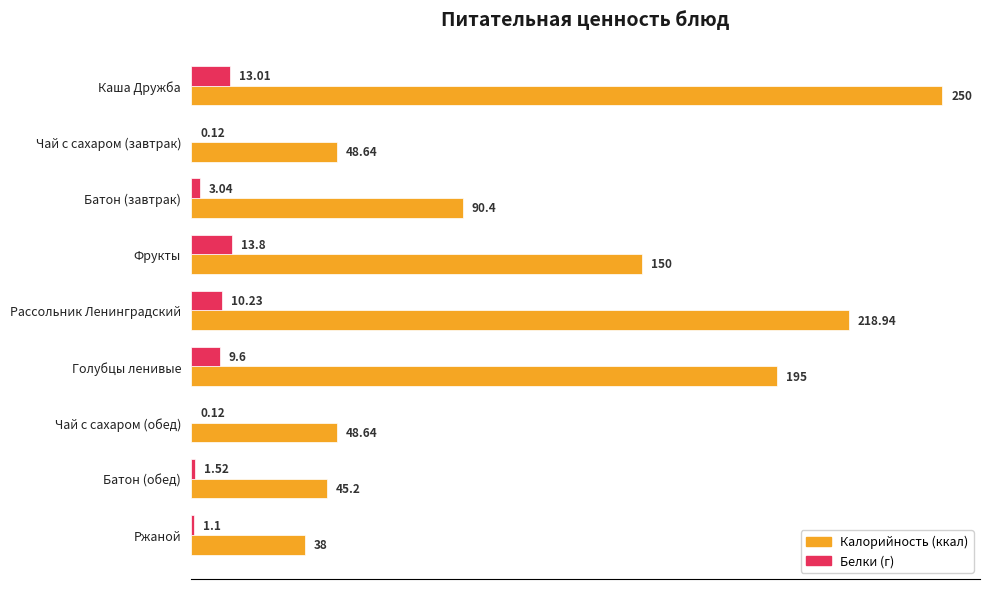

Which label corresponds to the largest value in the chart?

Каша Дружба